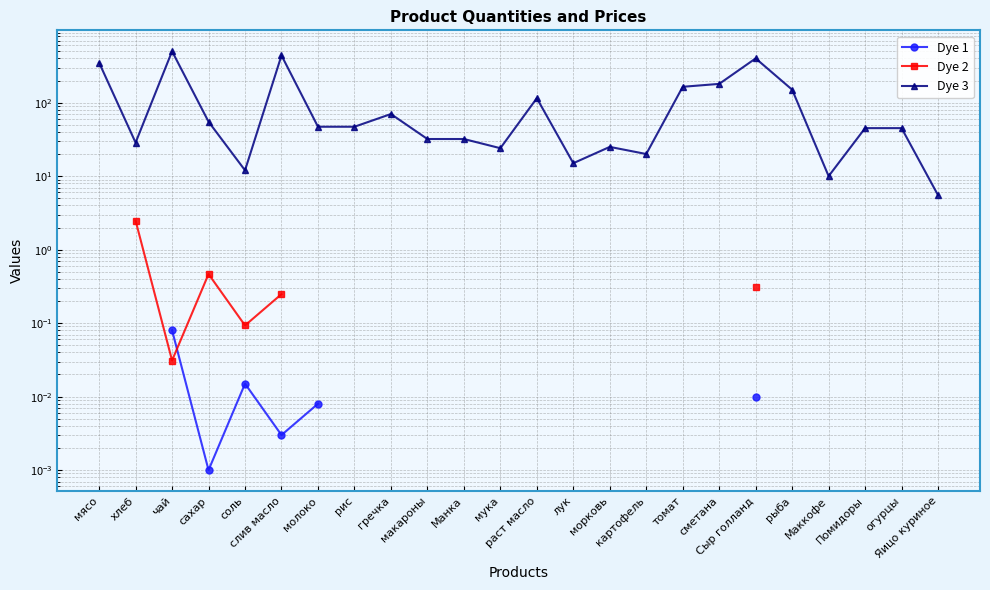

Which series has the largest total across all categories?

Dye 3